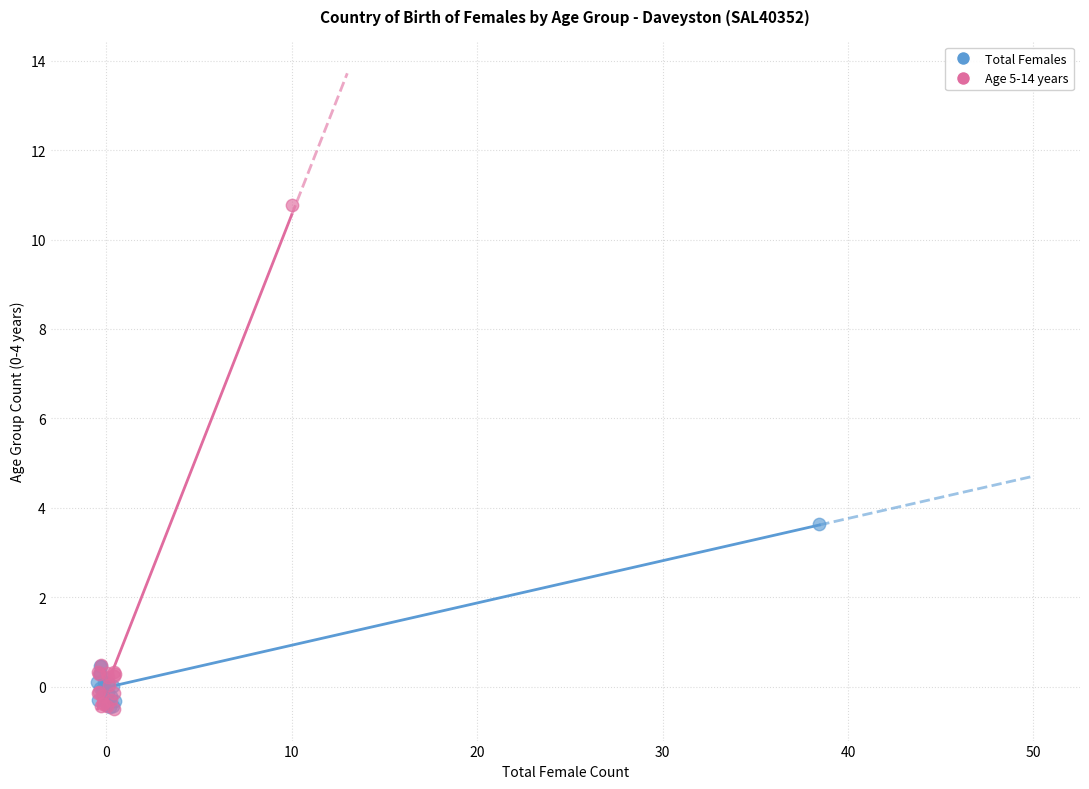

Which series reaches the maximum Y coordinate?

Age 5-14 years